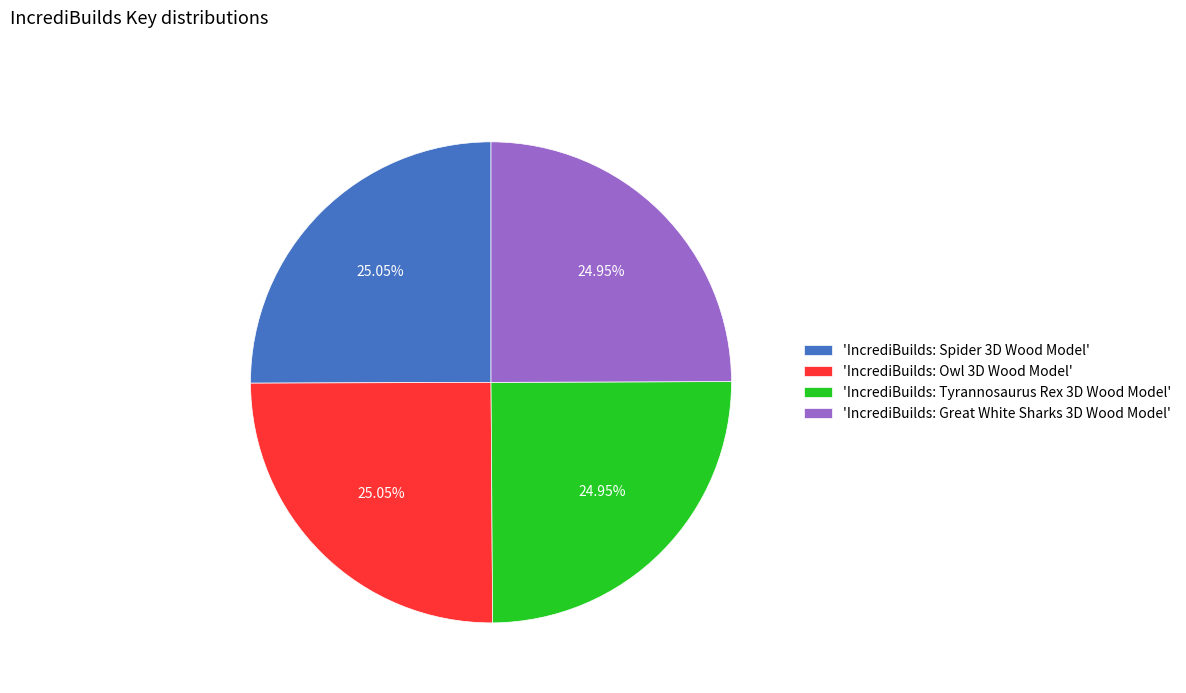

What is the ratio of the value at 'IncrediBuilds: Owl 3D Wood Model' to the value at 'IncrediBuilds: Tyrannosaurus Rex 3D Wood Model'?

1.0